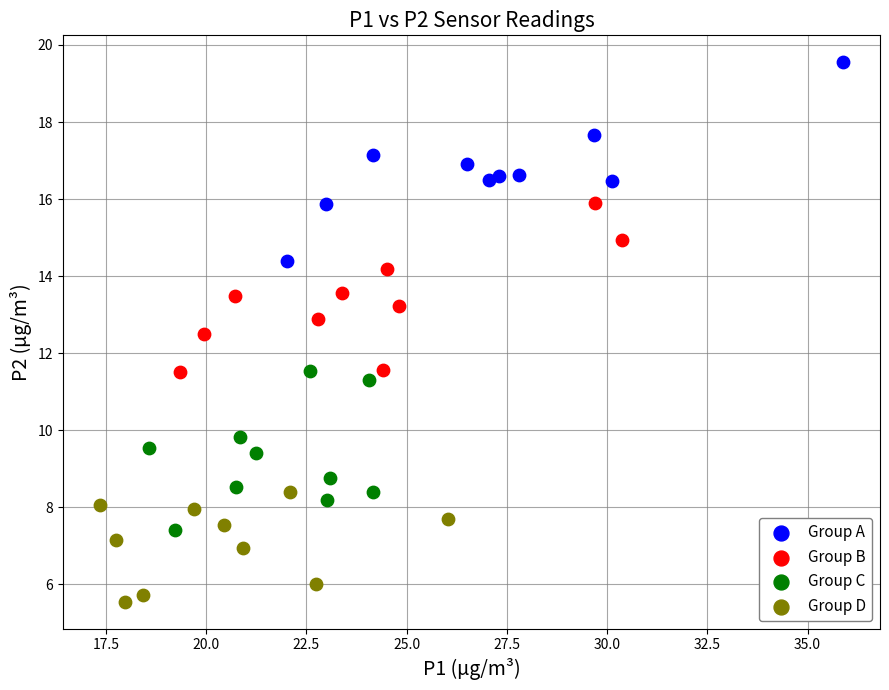

Which series has the widest spread of Y values?

Group A